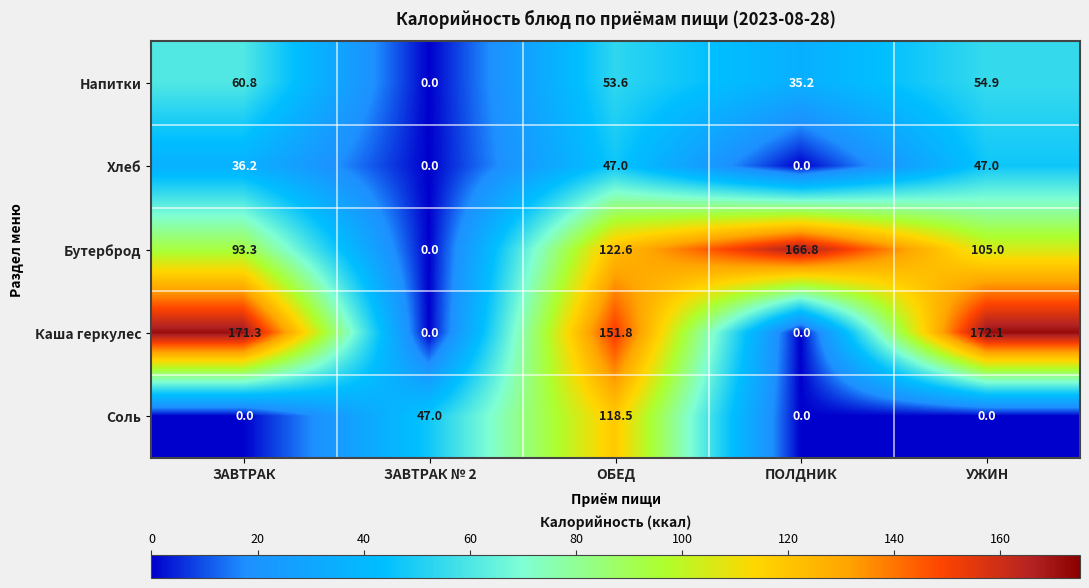

Is it true that Бутерброд equals -113.0 at ЗАВТРАК № 2?

False